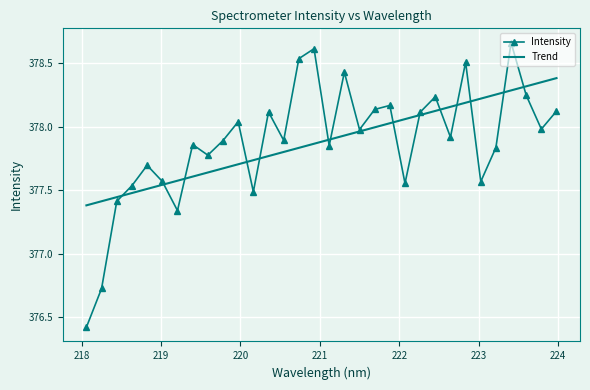

Which series has the widest spread of values?

Intensity